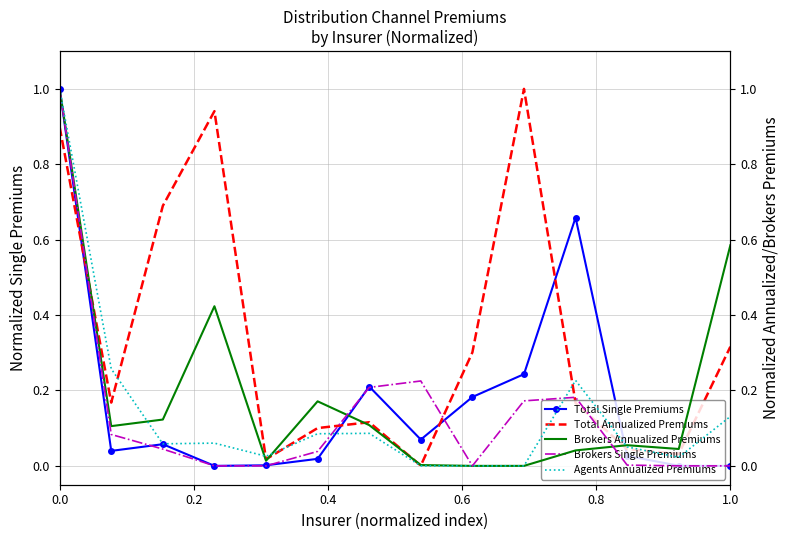

Is it true that Total Annualized Premiums equals 0.5 at 1.0?

False